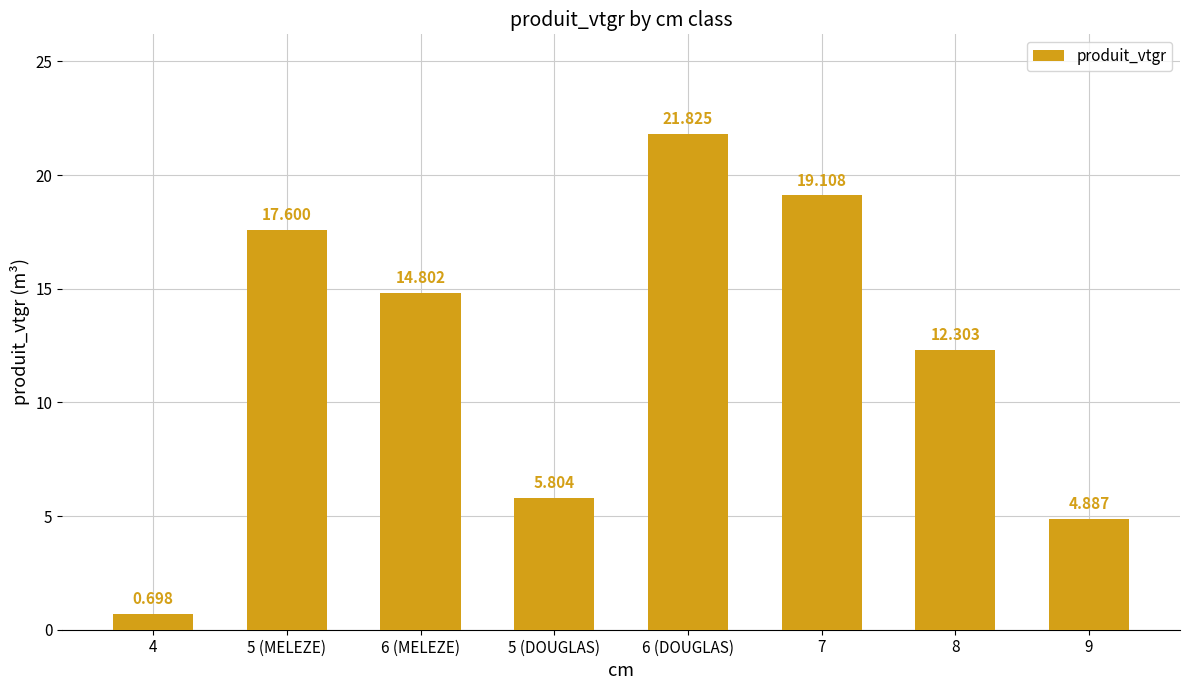

What is the label of the 6th bar from the left?

7